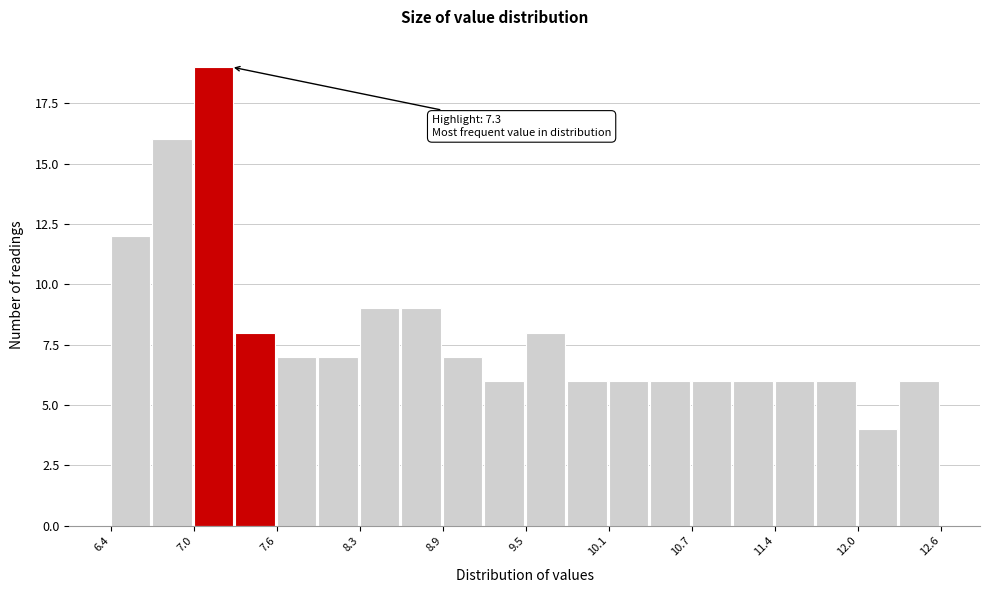

Read against the x-axis, roughly where is the centre of the tallest bar?

7.2